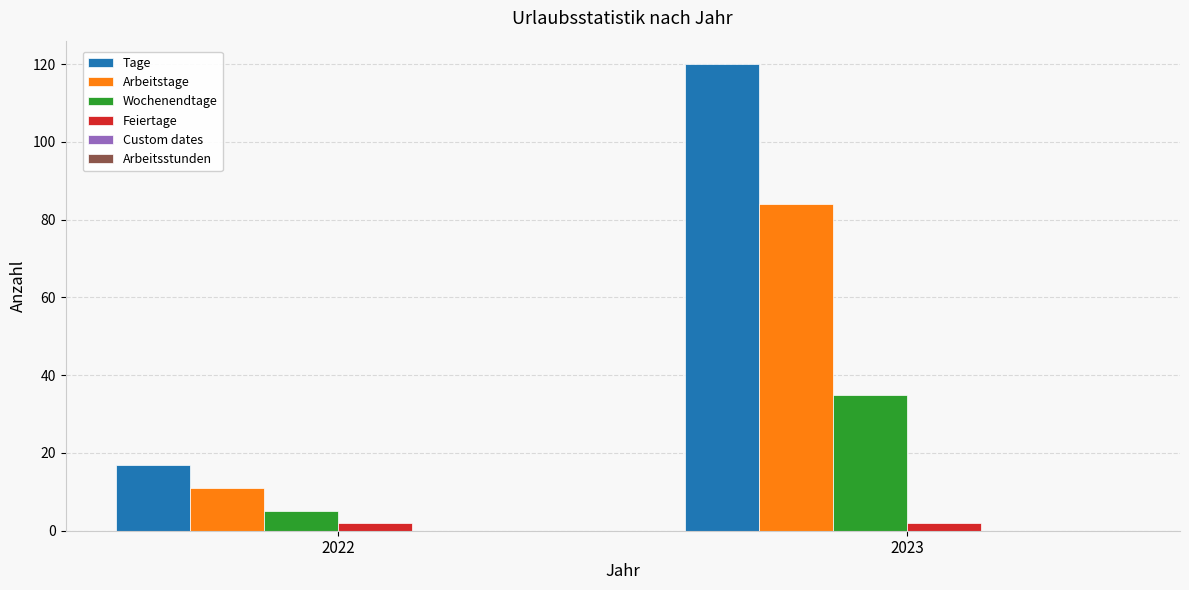

How many bars are there in each group?

4